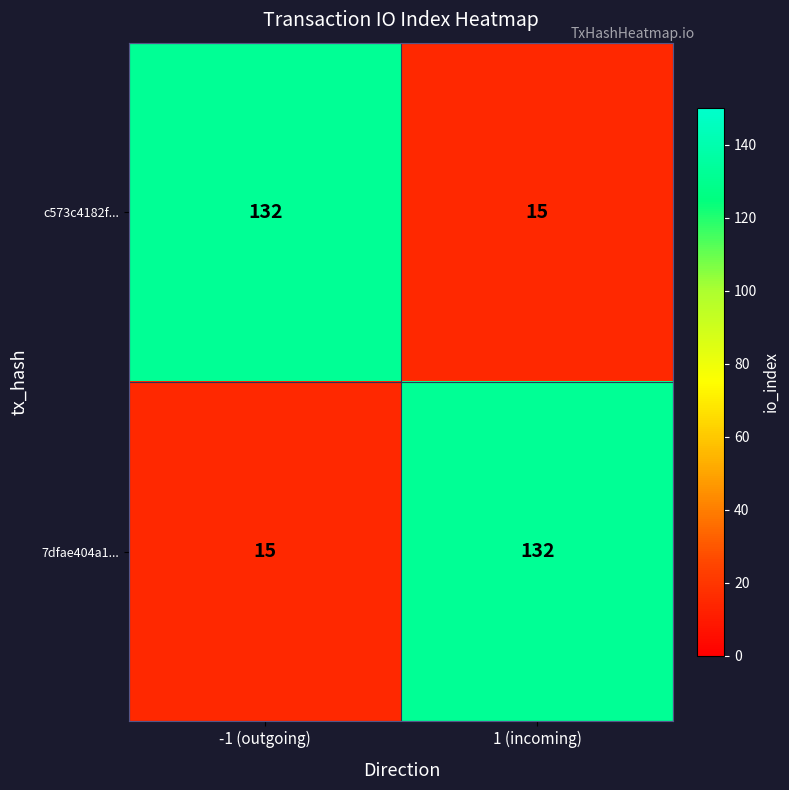

What is the difference between the maximum and minimum values in the 7dfae404a1... series?

117